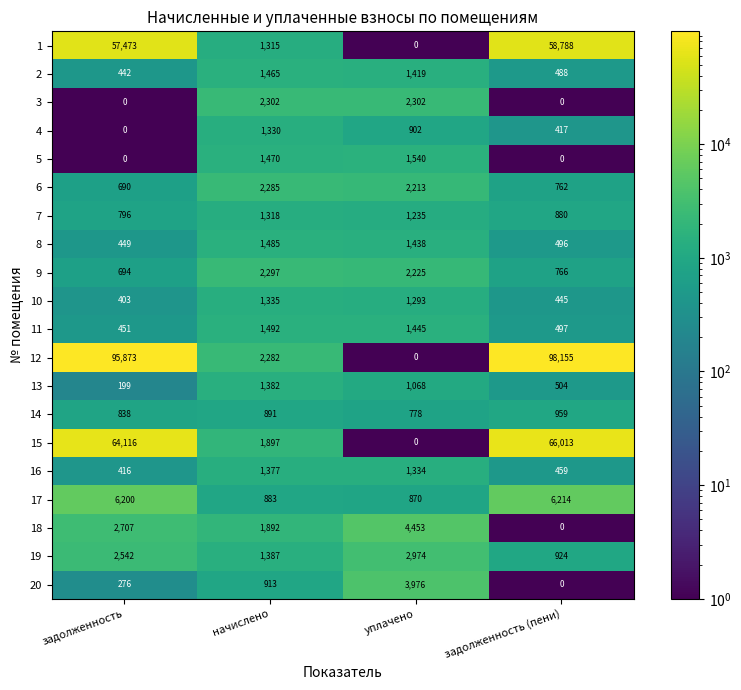

True or false: 17 has a value of 6200 at задолженность.

True